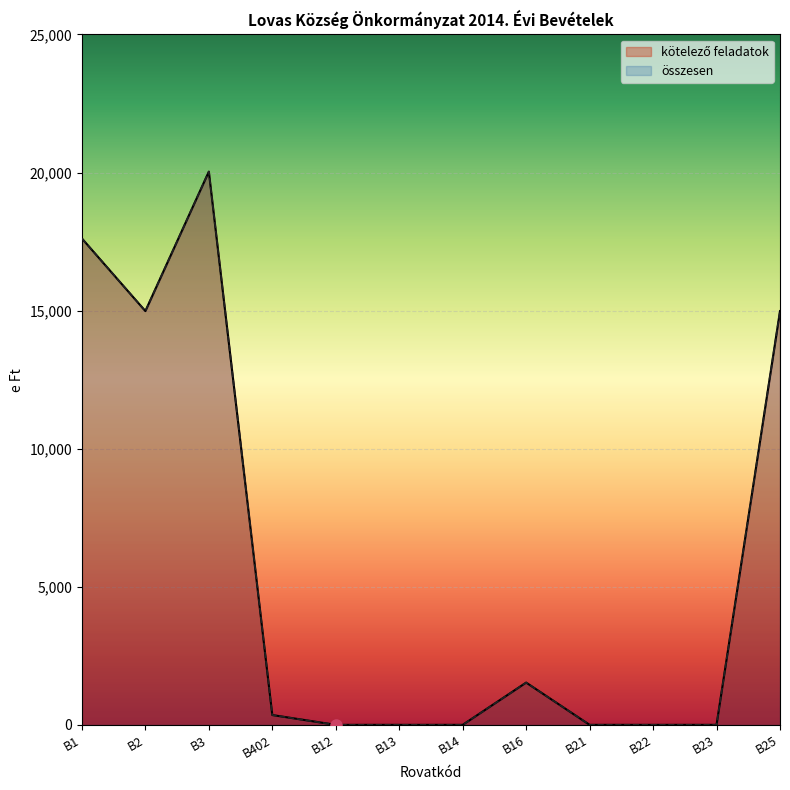

Rank the categories by összesen value from highest to lowest.

B3, B1, B2, B25, B16, B402, B12, B13, B14, B21, B22, B23